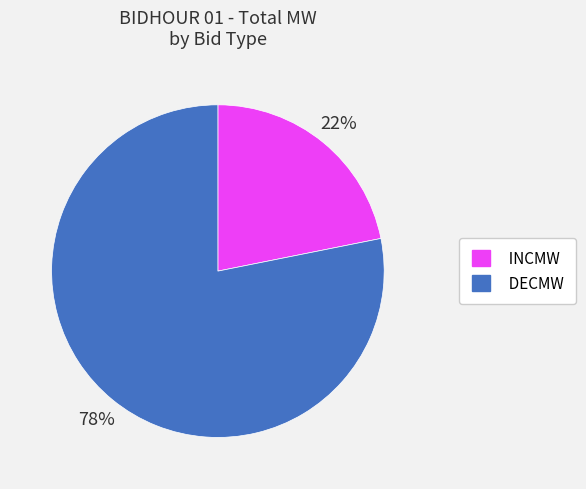

What is the ratio of the value at INCMW to the value at DECMW?

0.3